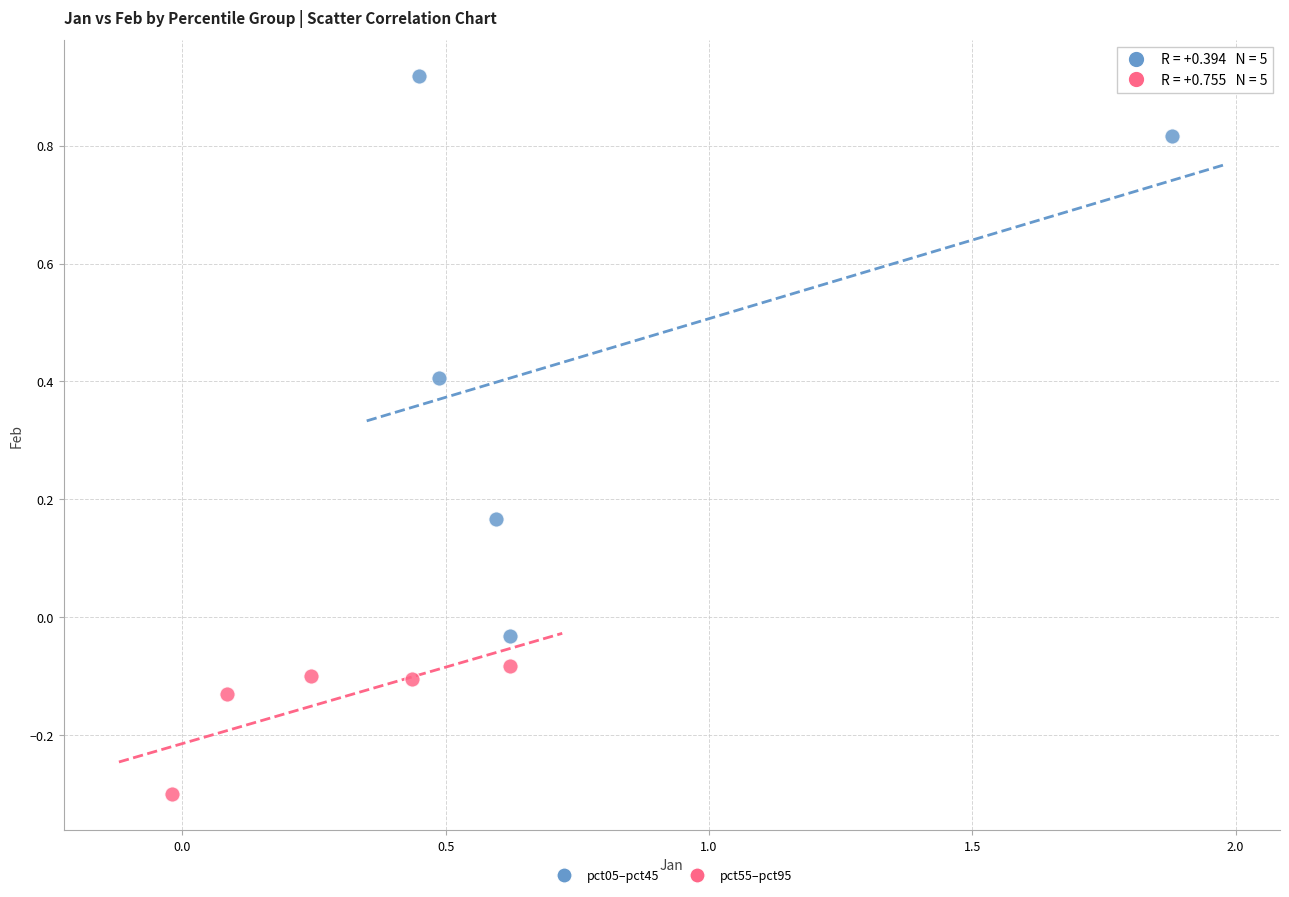

Which series contains the lowest Y value?

pct55–pct95